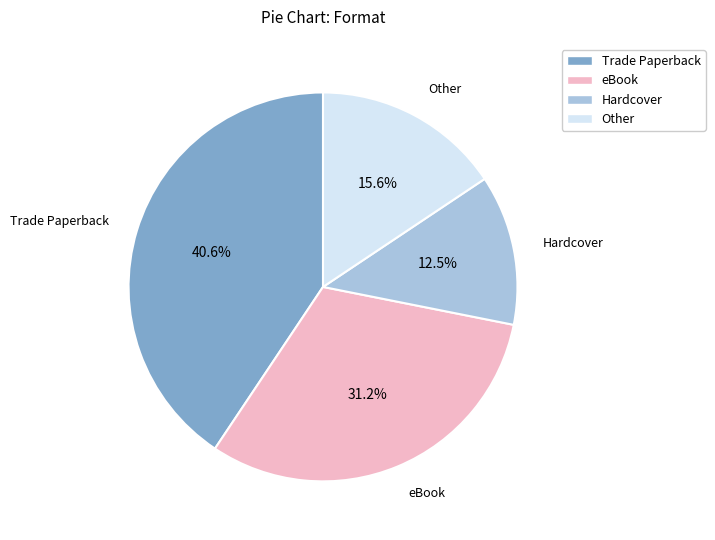

Is there a majority slice in this chart?

No